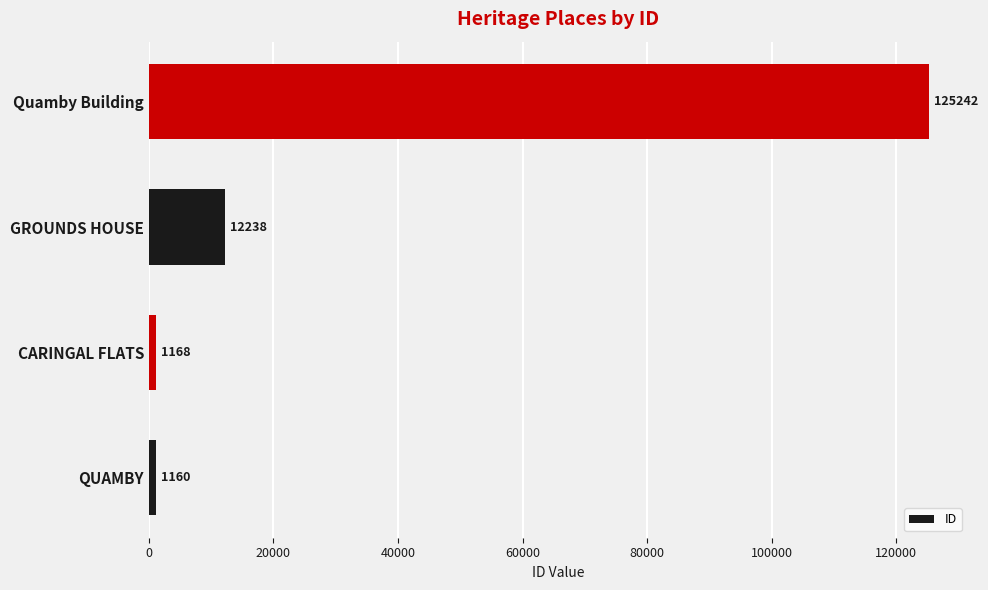

Reading bottom to top, transcribe all the data shown in this chart.

1160	1168	12238	125242